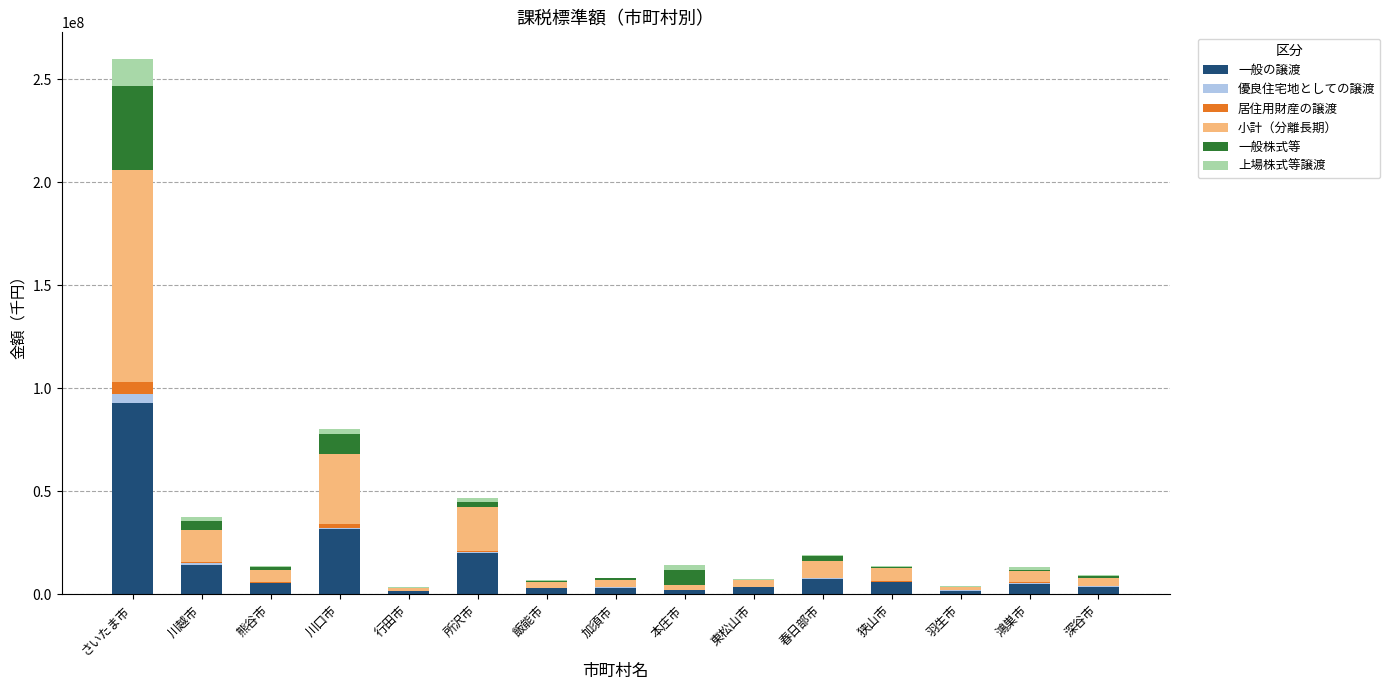

Where is 一般の譲渡 nearest to the value 47089482?

川口市